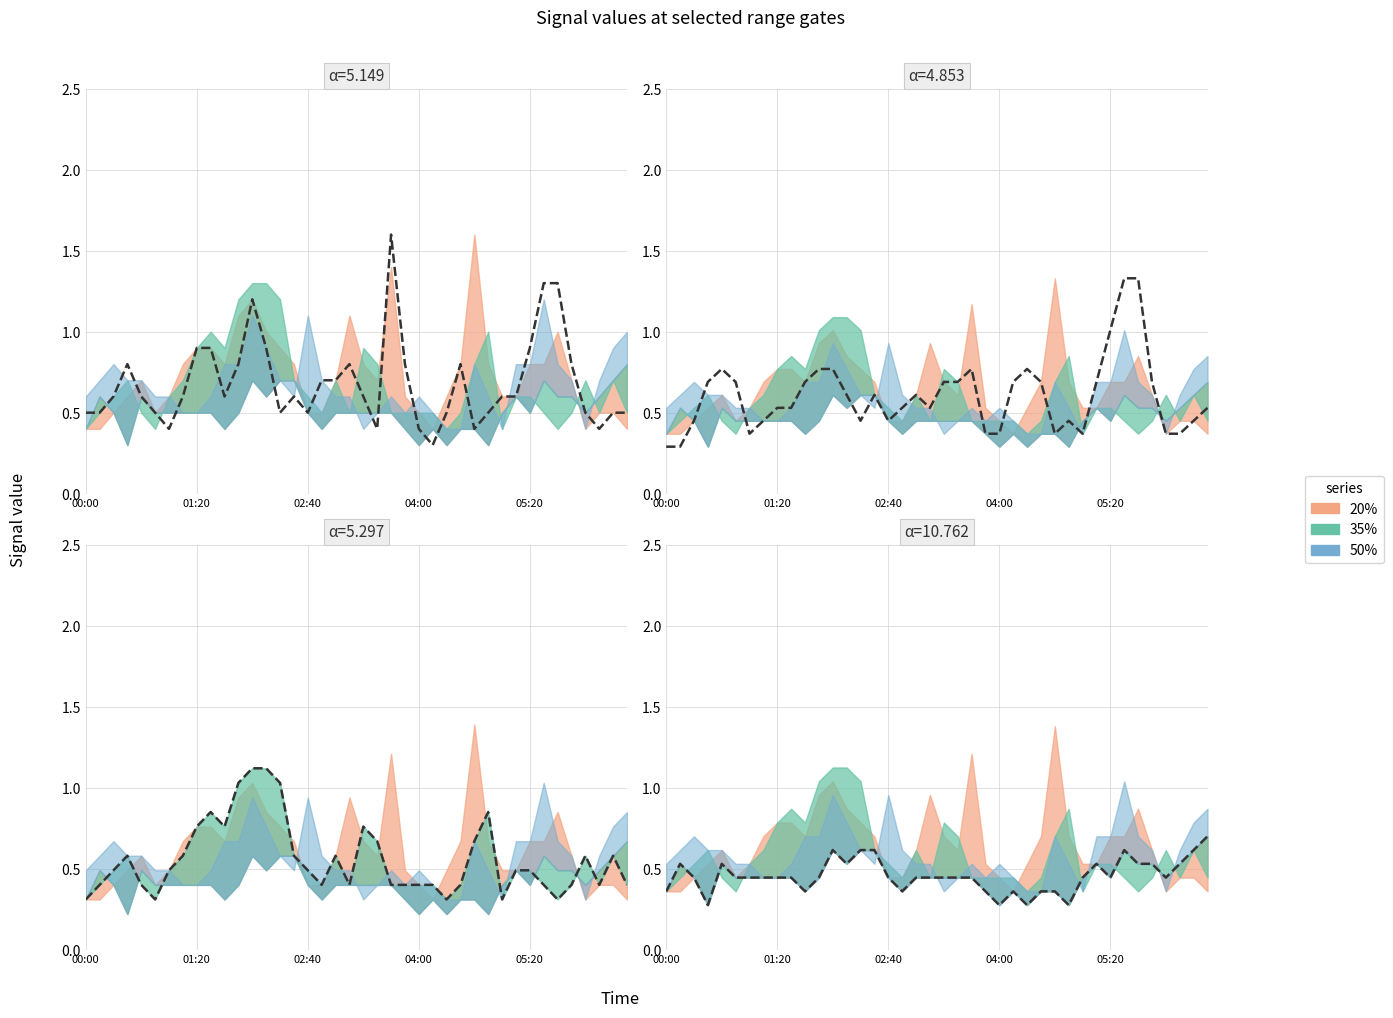

What is the difference between the highest and lowest values at 2003/11/08 03:10?

0.4